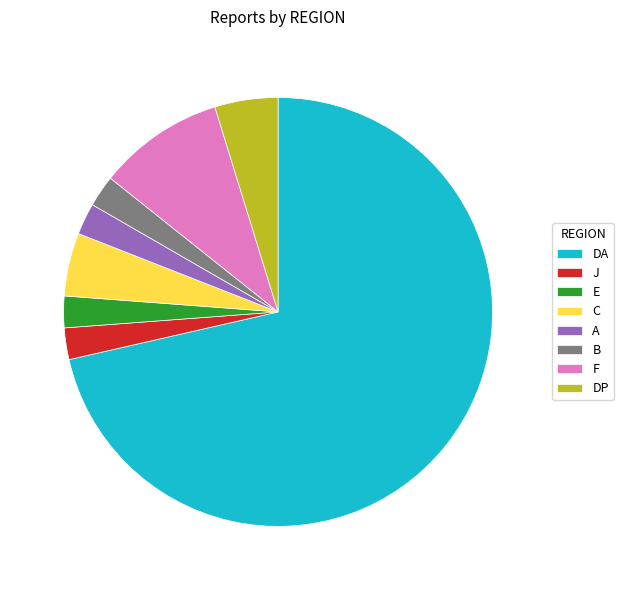

Between J and DP, which is larger?

DP